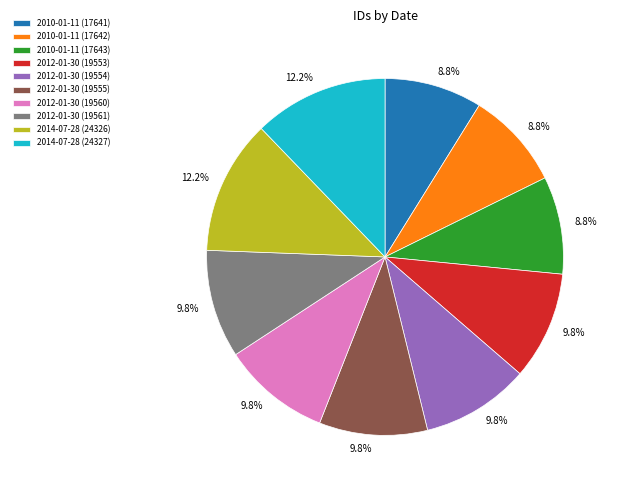

How many segments does this pie chart have?

10